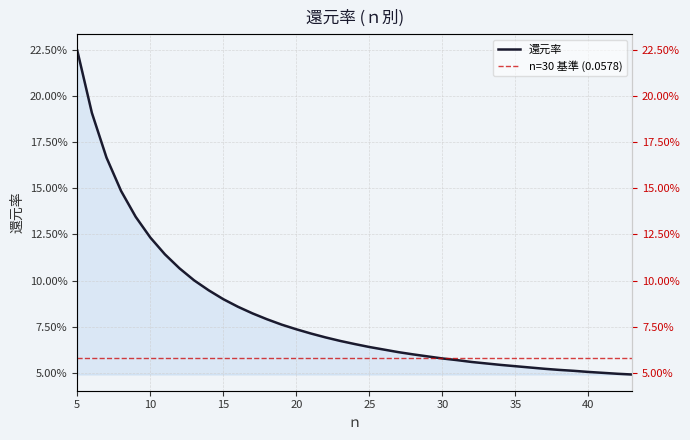

Reading left to right, extract all data points from this chart.

5=0.2	6=0.2	7=0.2	8=0.1	9=0.1	10=0.1	11=0.1	12=0.1	13=0.1	14=0.1	15=0.1	16=0.1	17=0.1	18=0.1	19=0.1	20=0.1	21=0.1	22=0.1	23=0.1	24=0.1	25=0.1	26=0.1	27=0.1	28=0.1	29=0.1	30=0.1	31=0.1	32=0.1	33=0.1	34=0.1	35=0.1	36=0.1	37=0.1	38=0.1	39=0.1	40=0.1	41=0.1	42=0.0	43=0.0